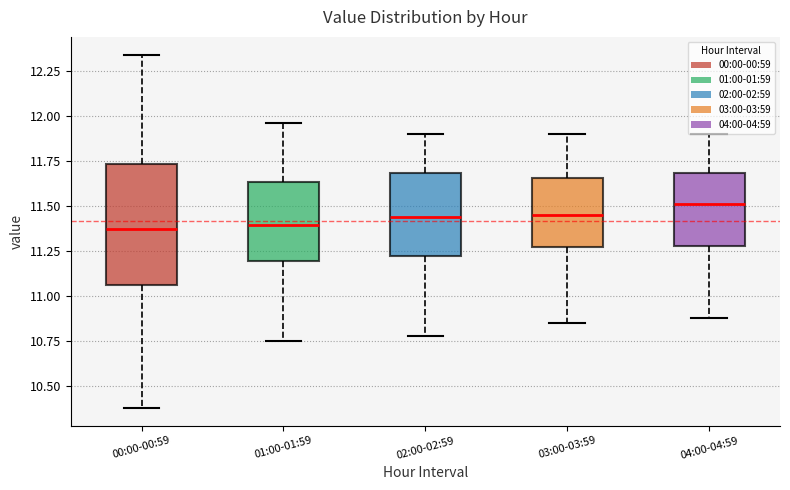

Reading left to right, read every box against the y-axis: the position of its median line, the range the box covers, and the ends of its whiskers. The values are not printed on the chart, so give them approximately, as read against the axis.

00:00-00:59: median 11.35, box 11.05 to 11.75, whiskers 10.40 to 12.35
01:00-01:59: median 11.40, box 11.20 to 11.65, whiskers 10.75 to 11.95
02:00-02:59: median 11.45, box 11.20 to 11.70, whiskers 10.80 to 11.90
03:00-03:59: median 11.45, box 11.25 to 11.65, whiskers 10.85 to 11.90
04:00-04:59: median 11.50, box 11.30 to 11.70, whiskers 10.90 to 11.90